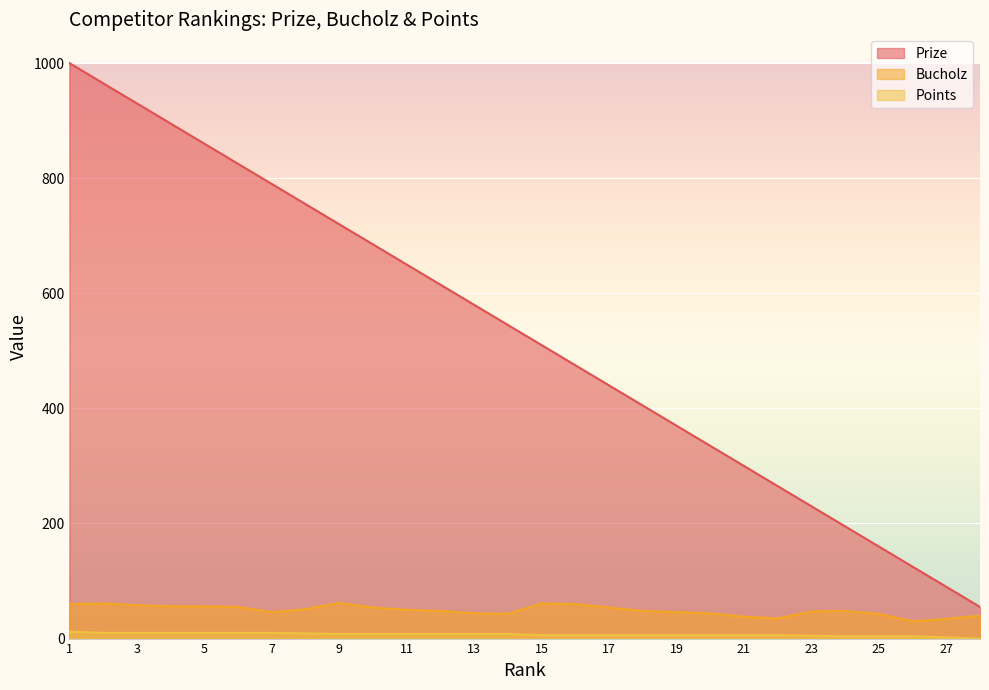

True or false: Prize and Points cross at least once.

False